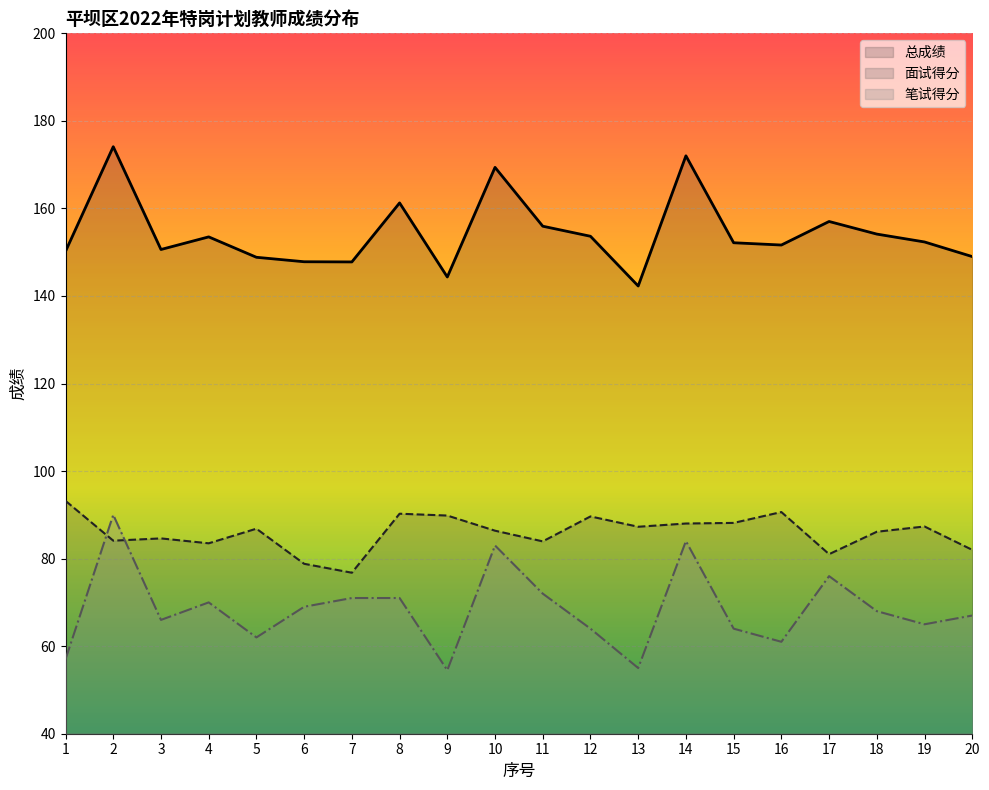

How many values in the 笔试得分 series are below 68?

10